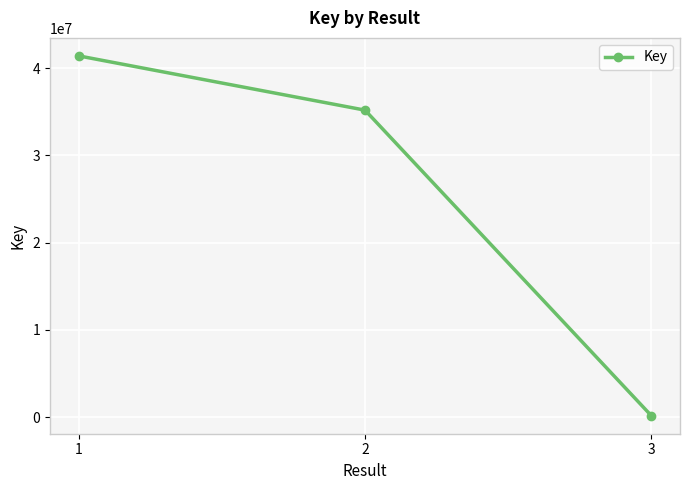

How many values are between 161797 and 41400247?

3